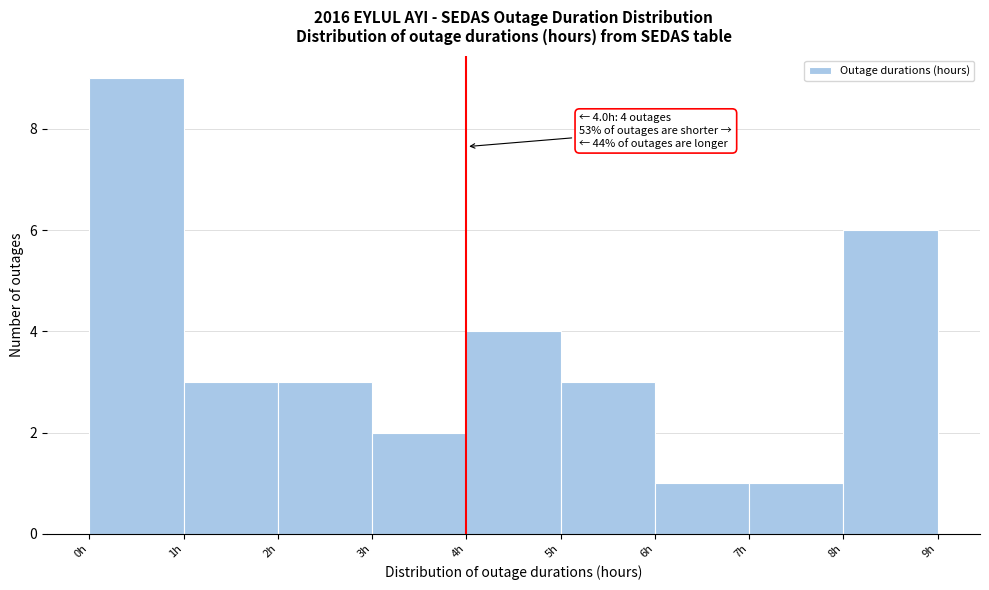

Over which range of the x-axis is the bar tallest?

0 to 1